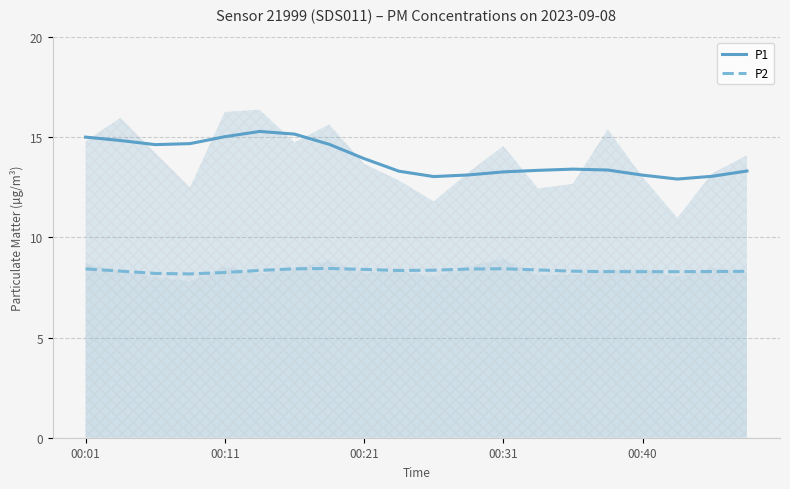

At which label is P1 closest to 14?

00:21